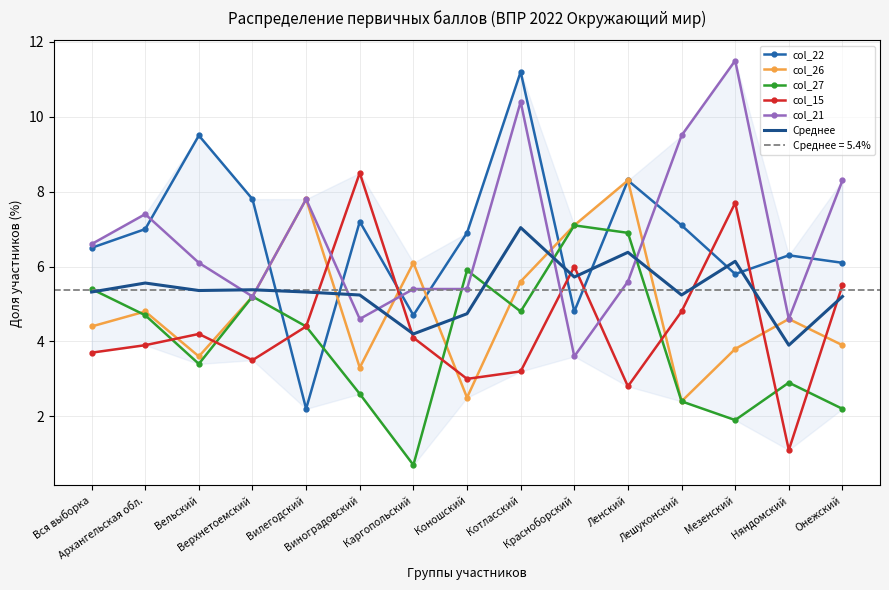

Does the chart have visible grid lines?

Yes